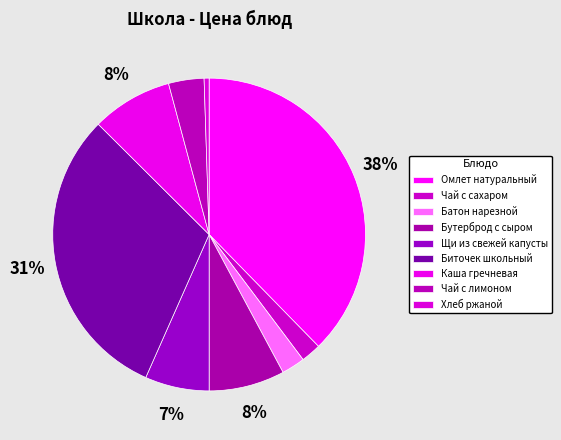

To the nearest percent, what portion does Хлеб ржаной represent?

1%